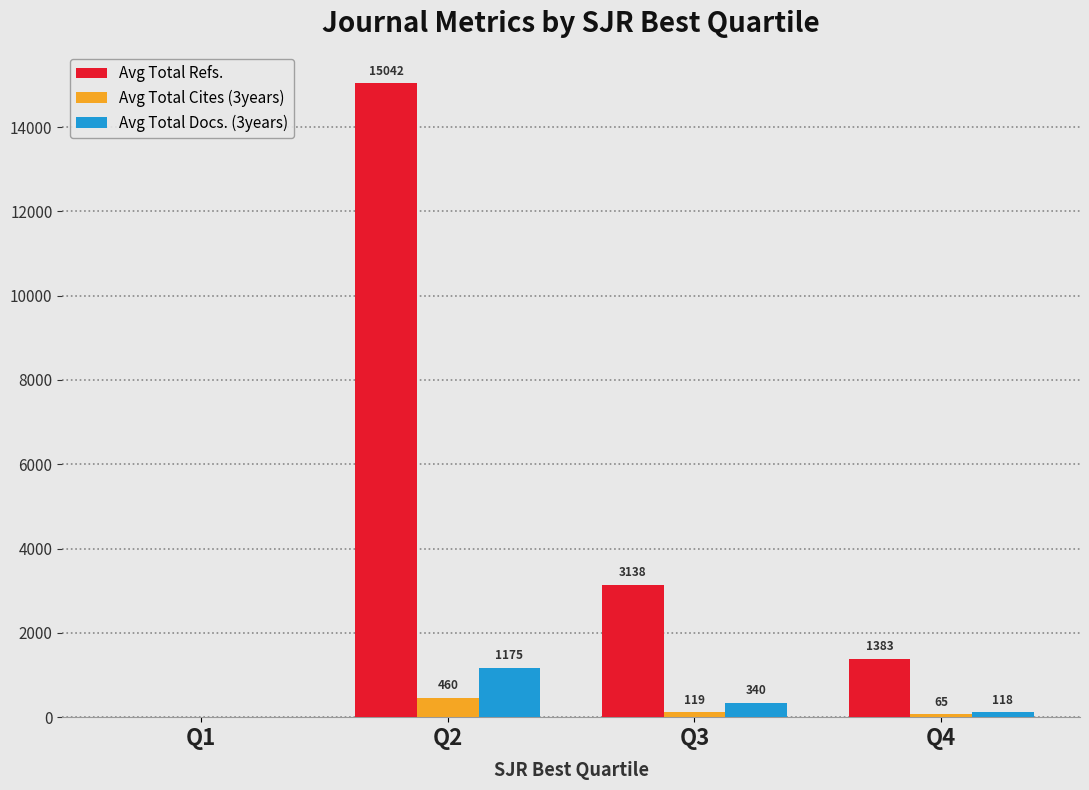

The Avg Total Refs. series shows 8208 at Q1. True or false?

False